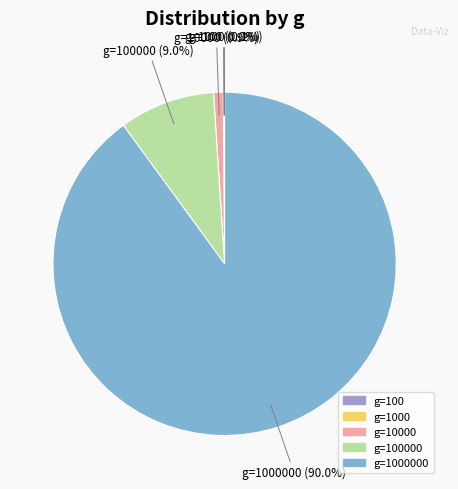

Is there any slice that represents more than half of the pie?

Yes